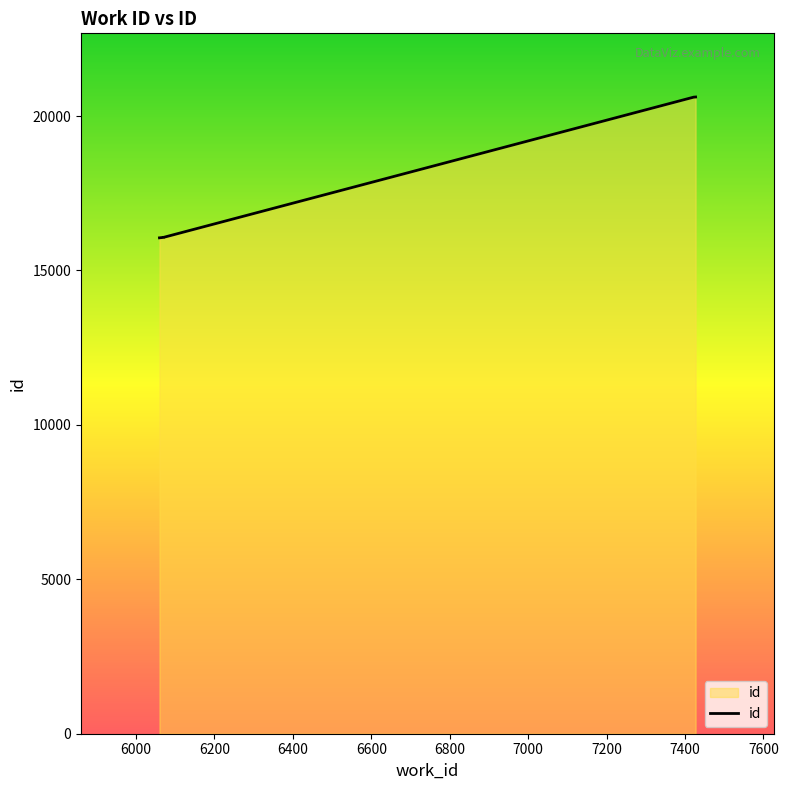

Count the number of data series in this chart.

1